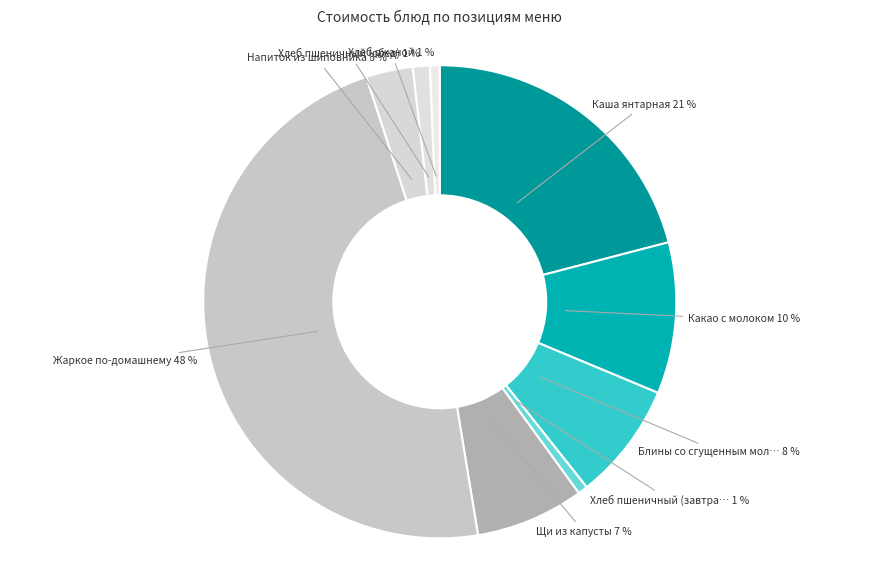

How many slices are in this pie chart?

9